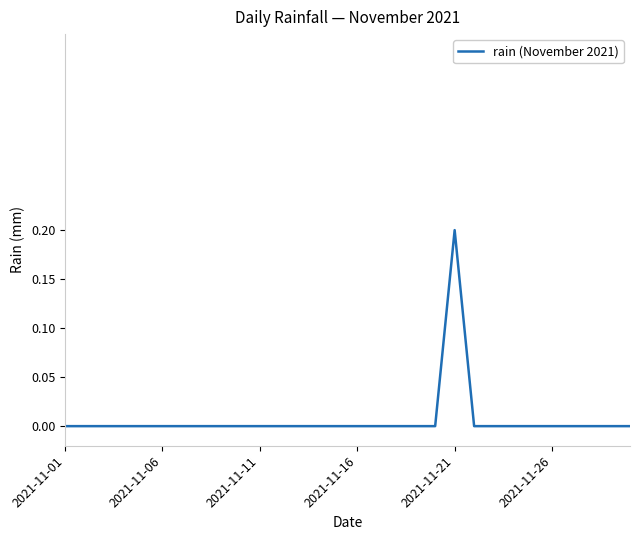

How many lines are shown in the chart?

1